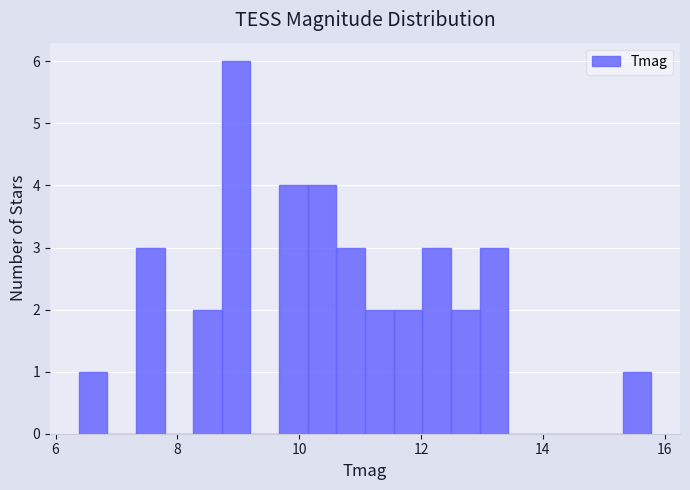

Read against the x-axis, roughly where is the centre of the tallest bar?

9.0